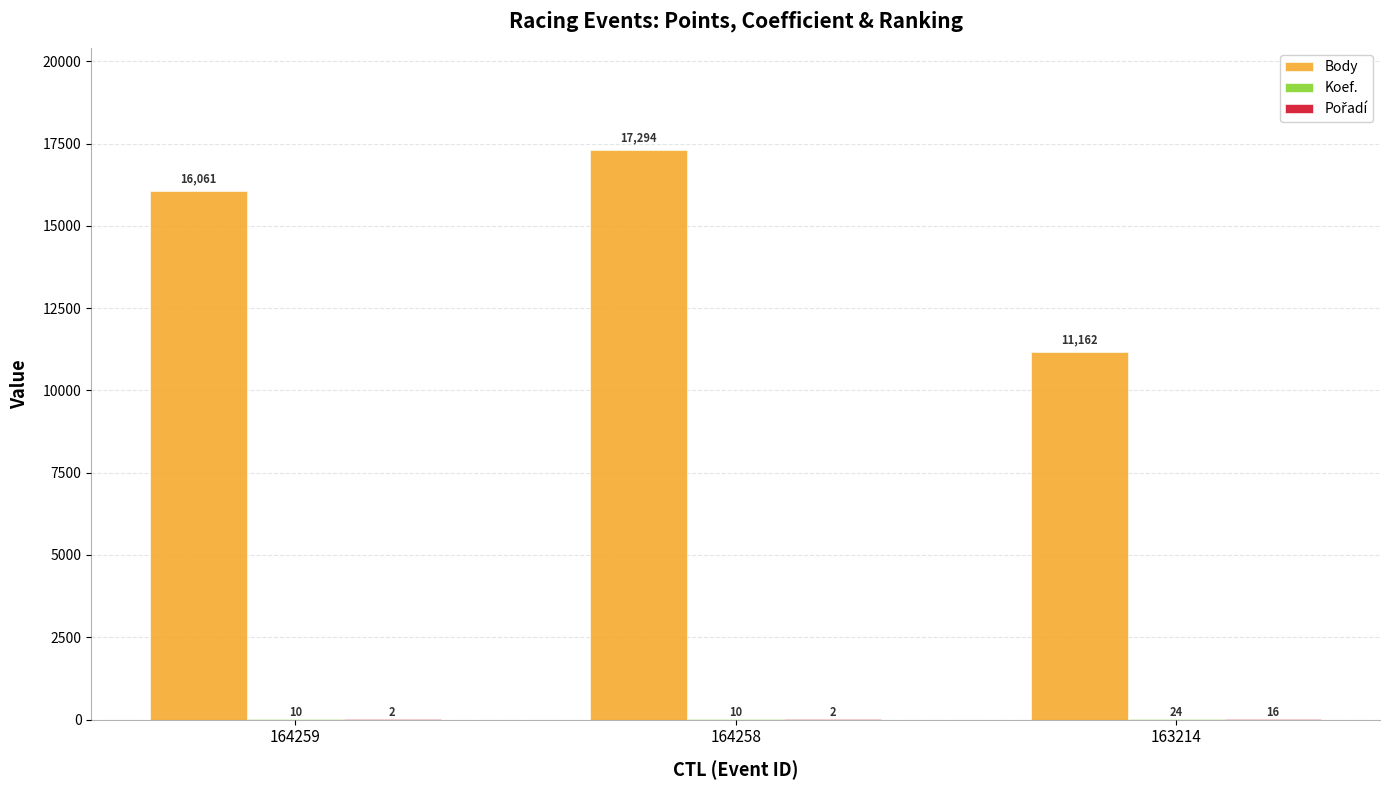

How many Body values are between 11162 and 17294?

3